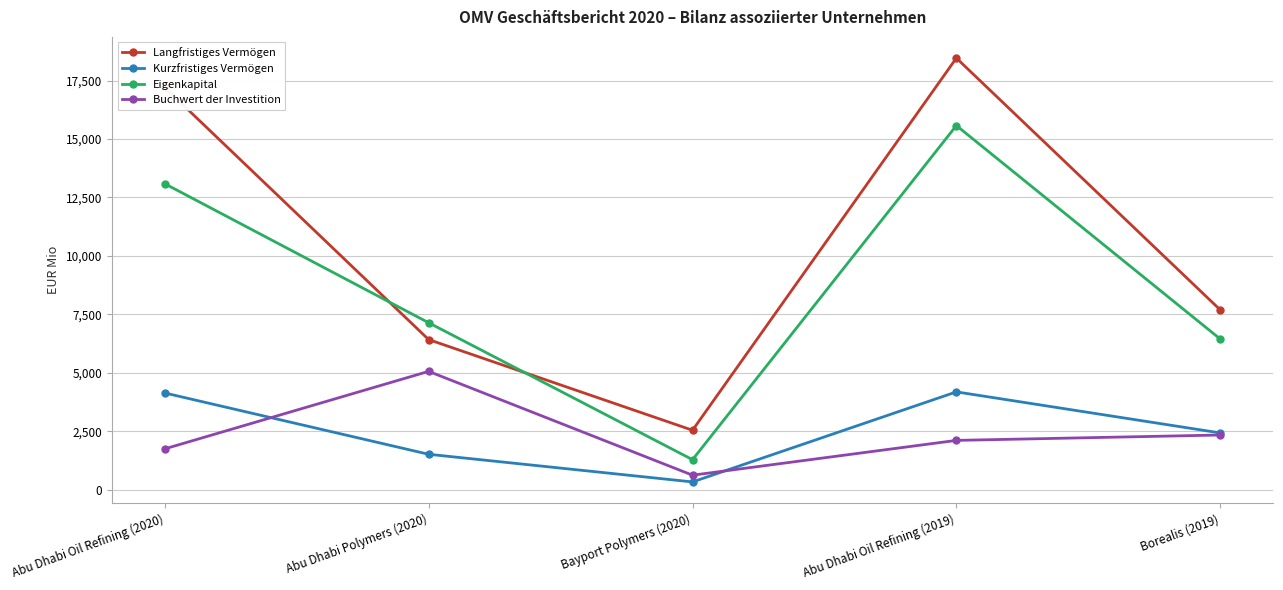

Where is Kurzfristiges Vermögen nearest to the value 2258?

Borealis (2019)